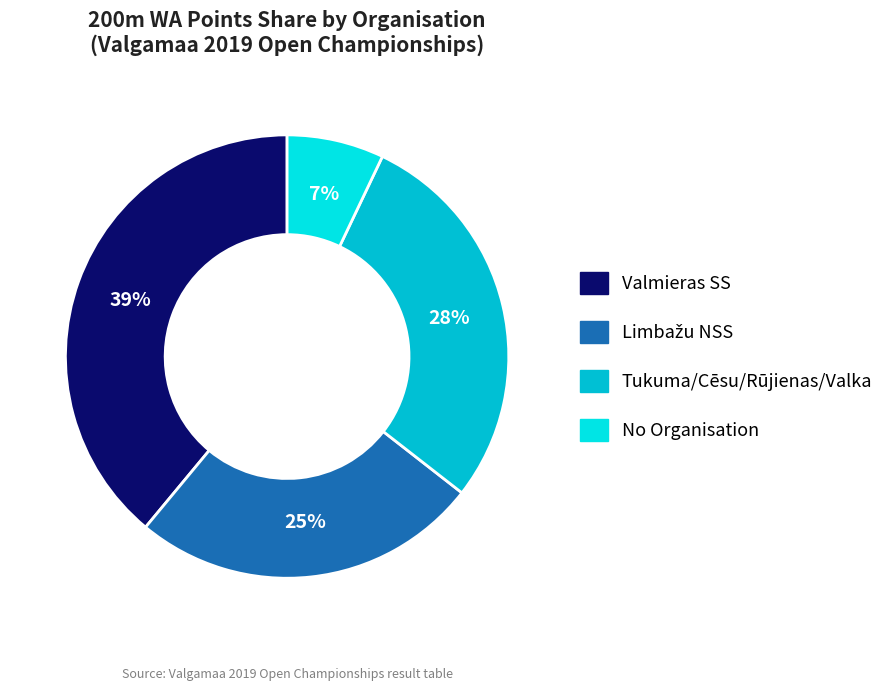

To the nearest percent, what is the average slice percentage?

25%